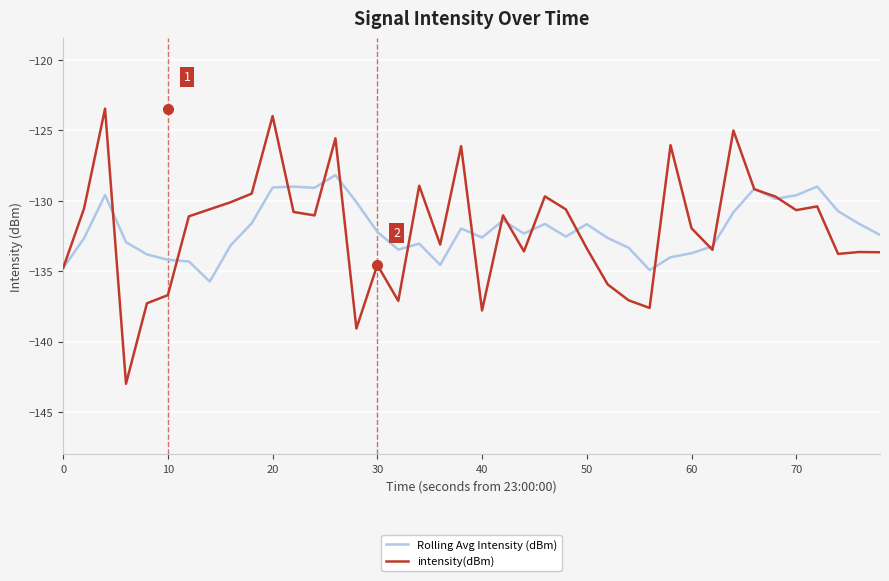

Rank the series by their maximum value, from lowest to highest.

Rolling Avg Intensity (dBm), intensity(dBm)